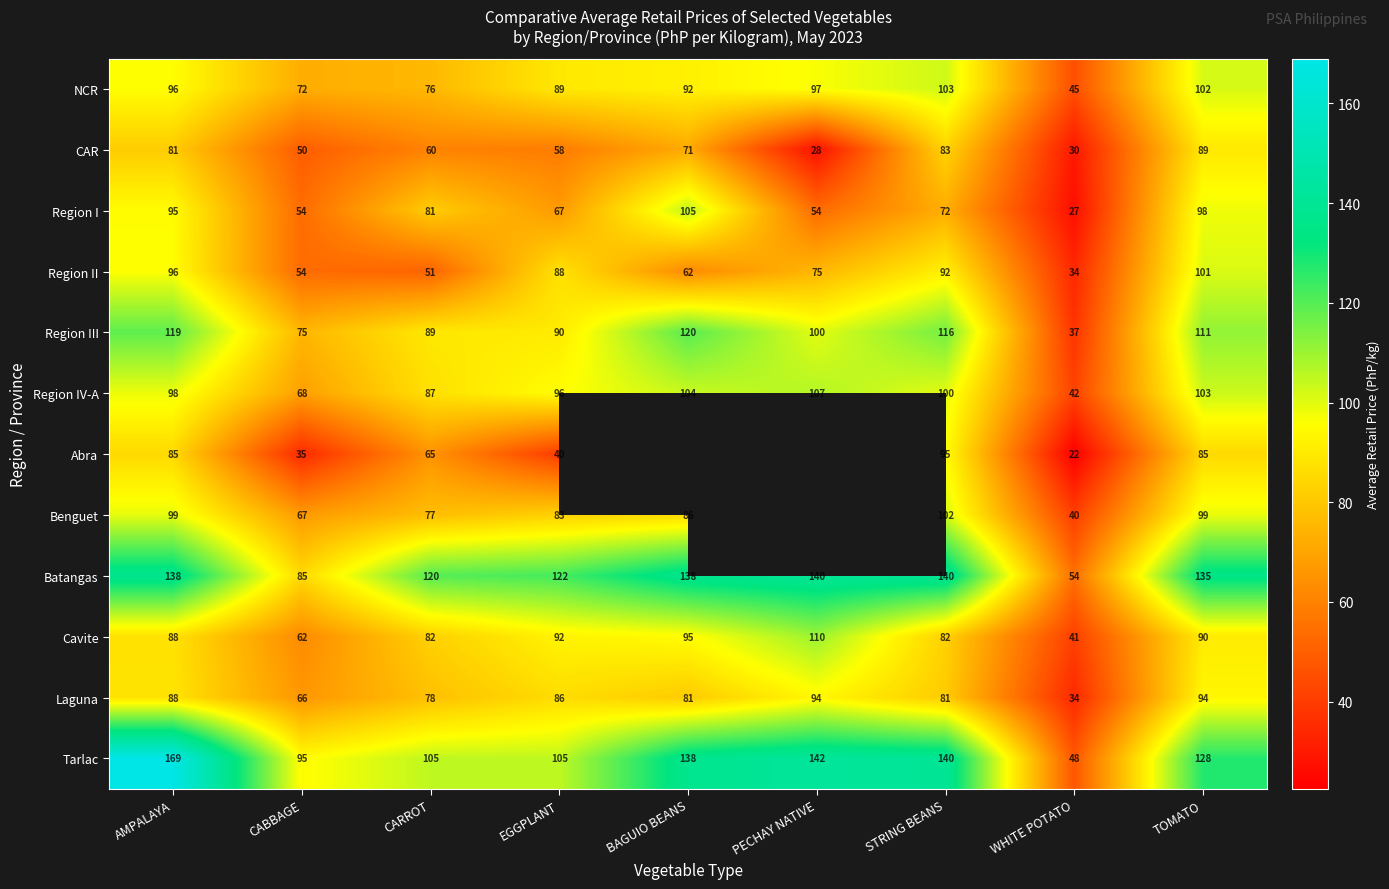

List the labels in order of Region II value, largest first.

TOMATO, AMPALAYA, STRING BEANS, EGGPLANT, PECHAY NATIVE, BAGUIO BEANS, CABBAGE, CARROT, WHITE POTATO